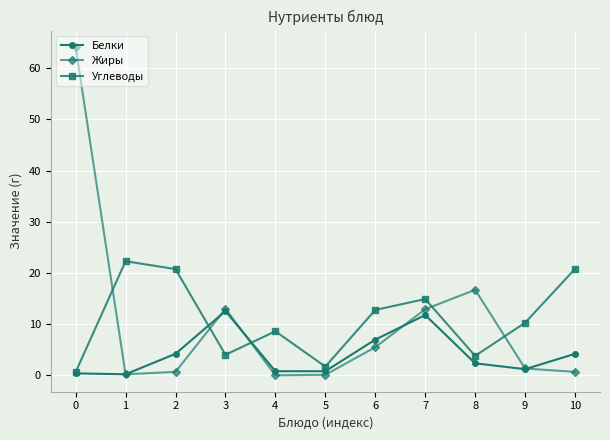

What is the value of the Белки point at the 7th from the left?

7.0